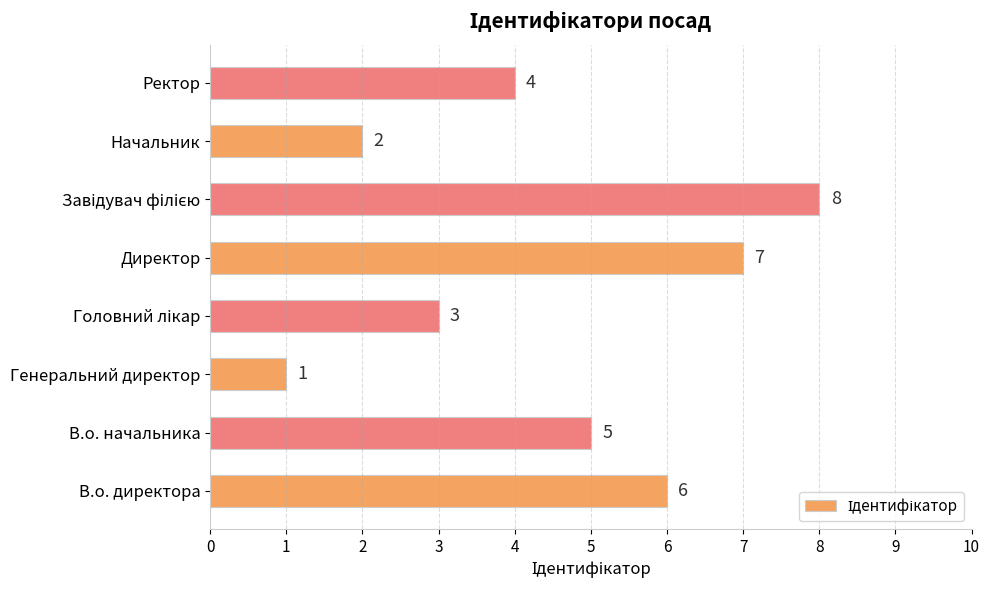

What is the greatest value displayed?

8